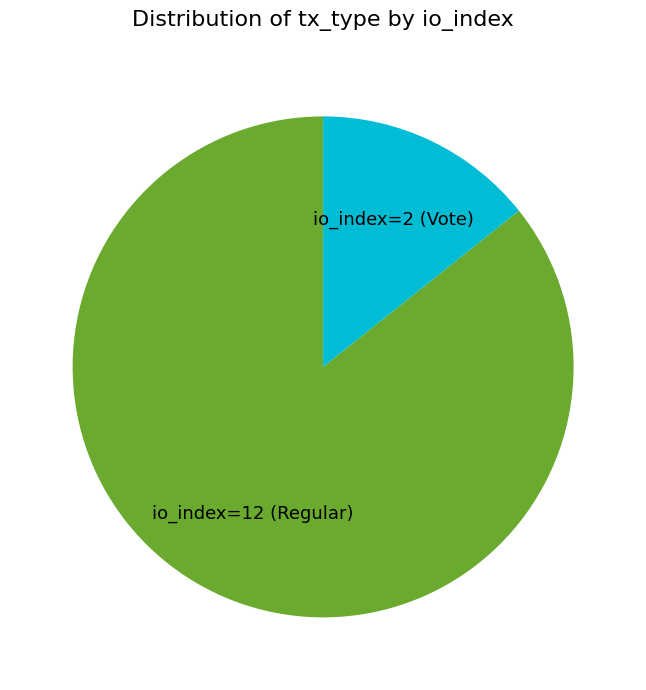

Is there any slice that represents more than half of the pie?

Yes